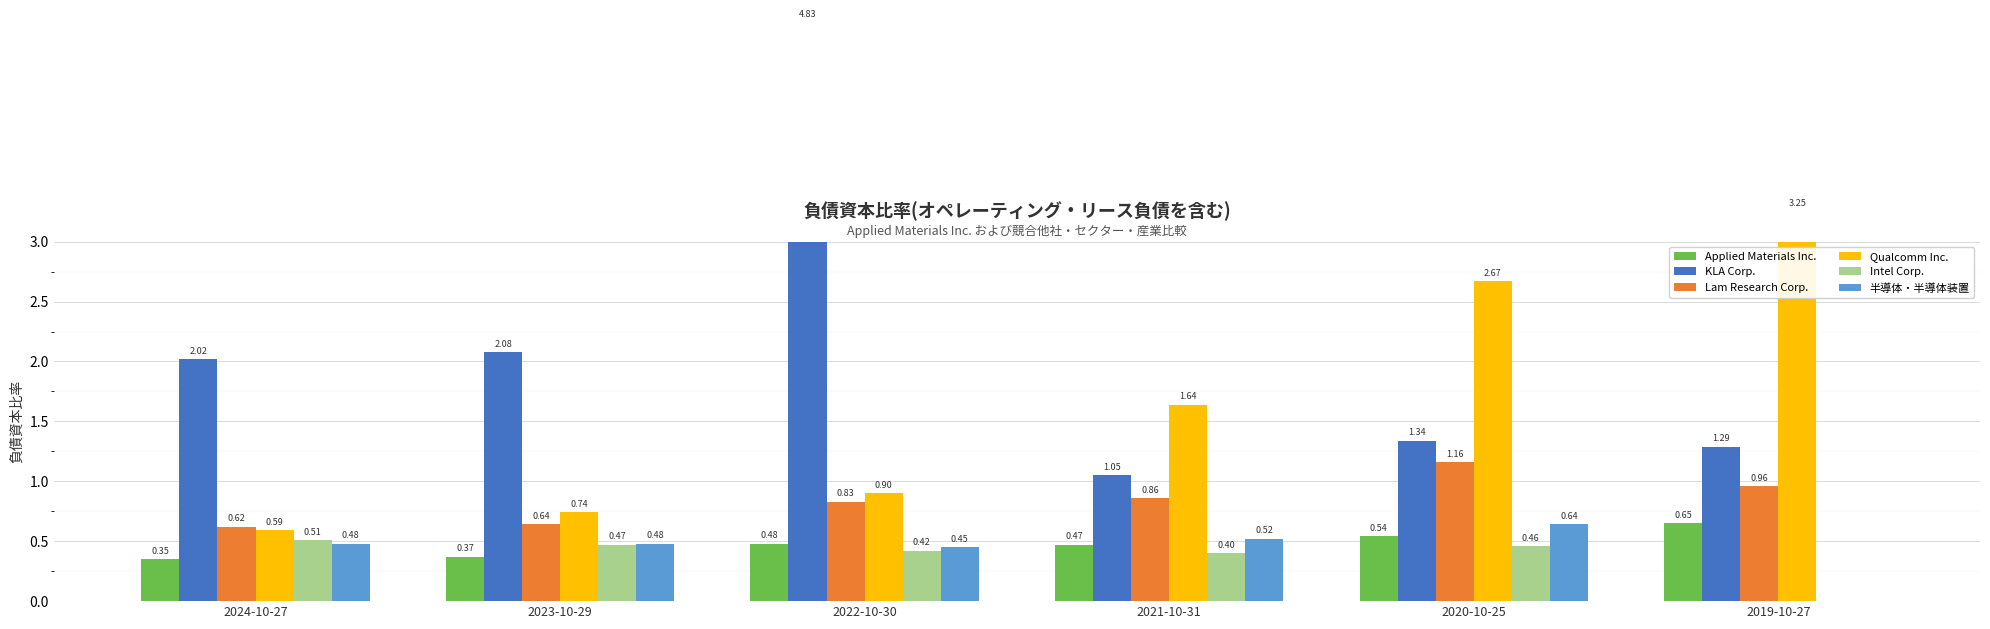

What is the maximum value shown in the chart?

4.8